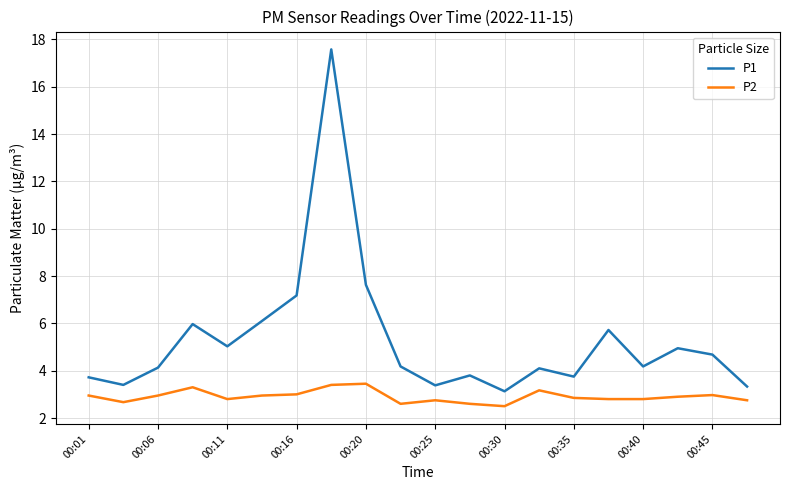

Rank the series by their maximum value, from highest to lowest.

P1, P2